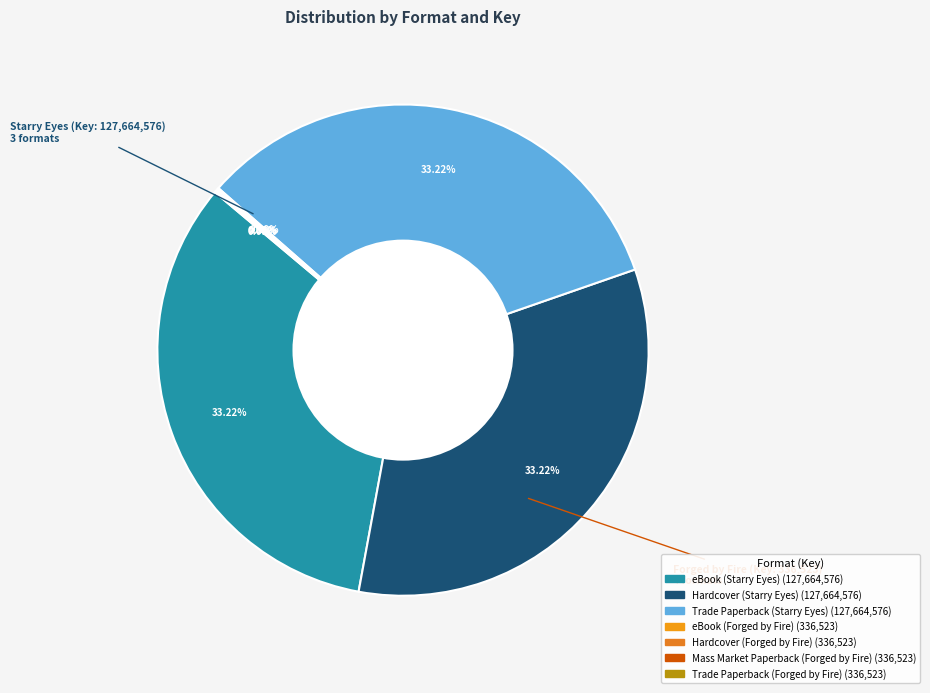

Which category has the smallest portion of the pie?

eBook (Forged by Fire)